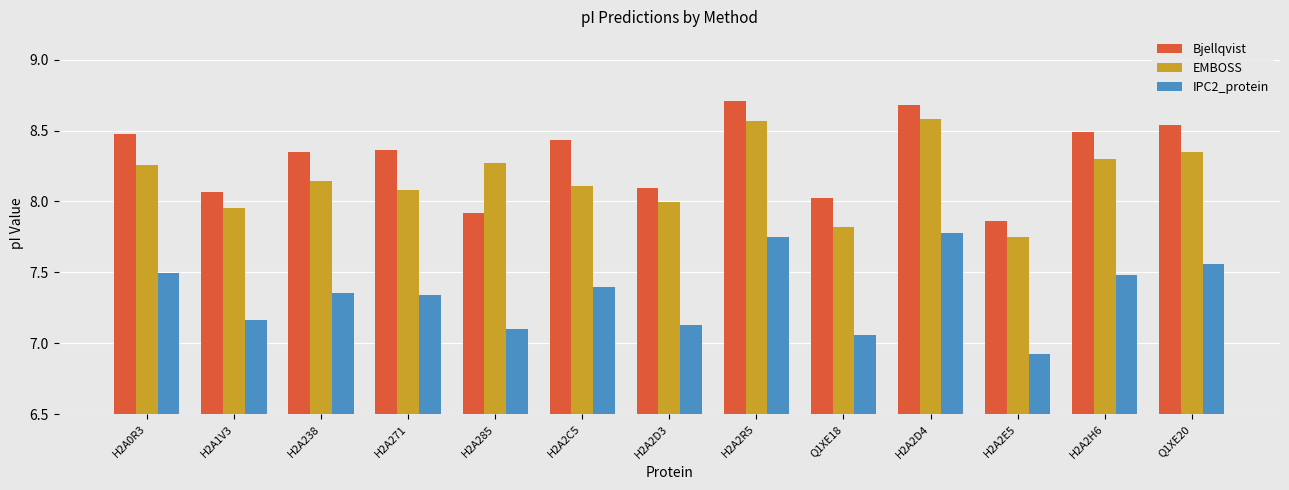

At H2A271, list the series in order from largest to smallest.

Bjellqvist, EMBOSS, IPC2_protein